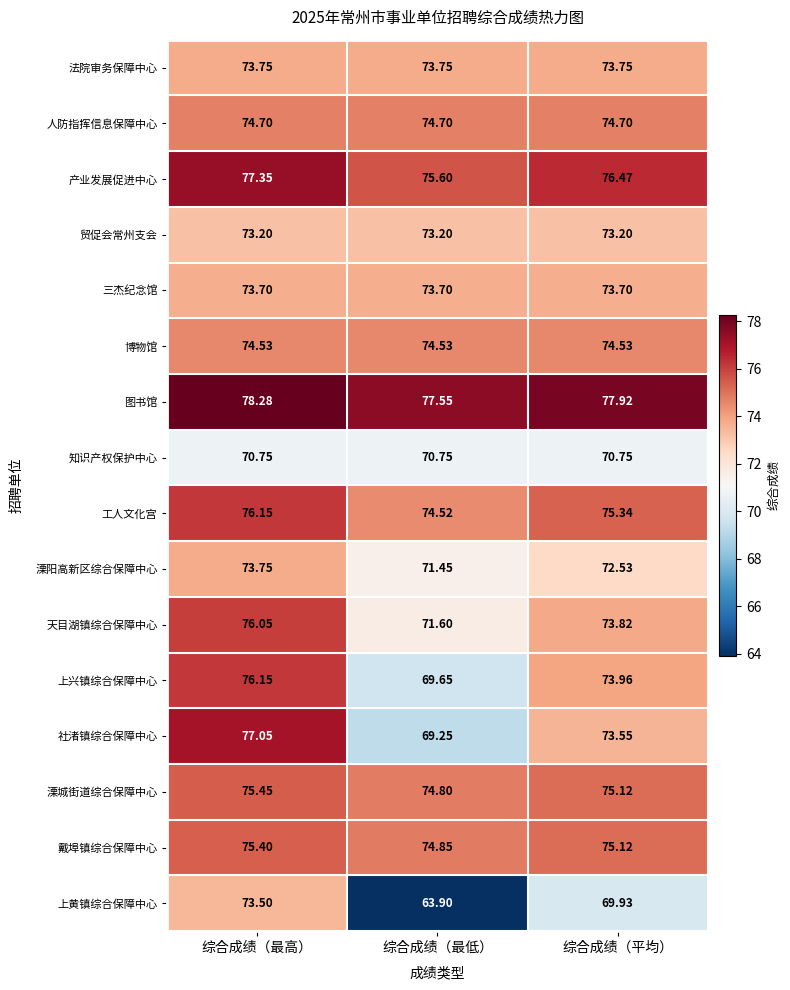

Which category has the highest value in the 天目湖镇综合保障中心 series?

综合成绩（最高）